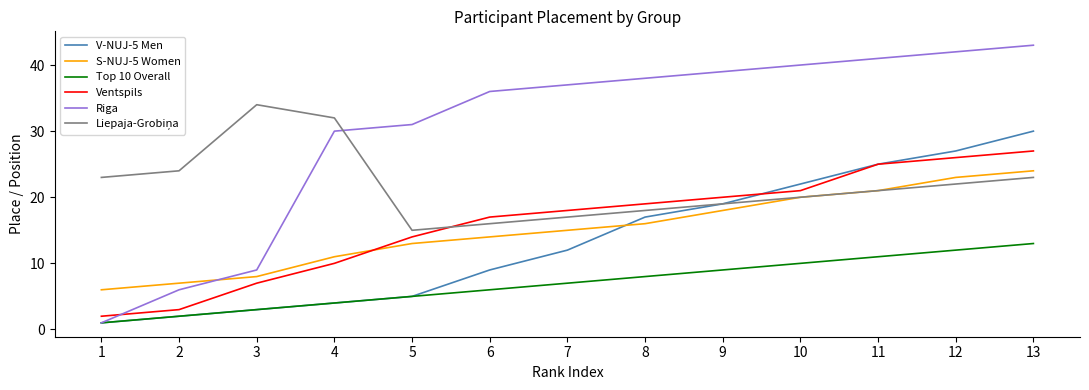

What is the highest value of the V-NUJ-5 Men series?

30